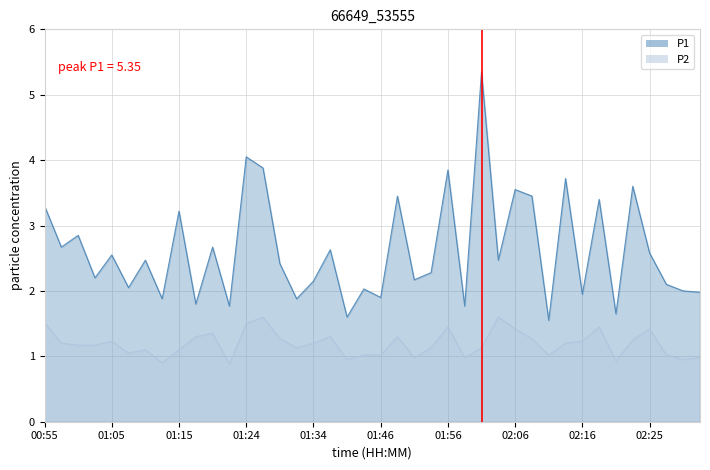

Rank the series at 02:16 from highest to lowest value.

P1, P2